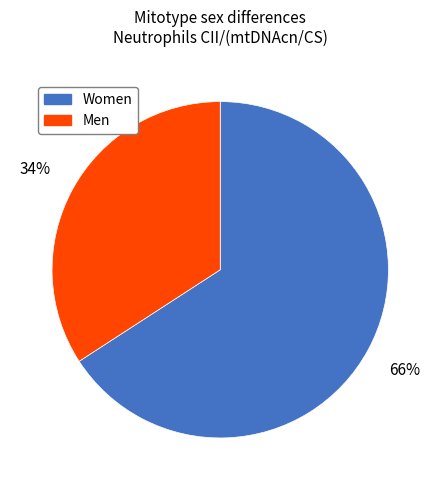

To the nearest percent, what is the difference between the largest and smallest slice percentages?

32%